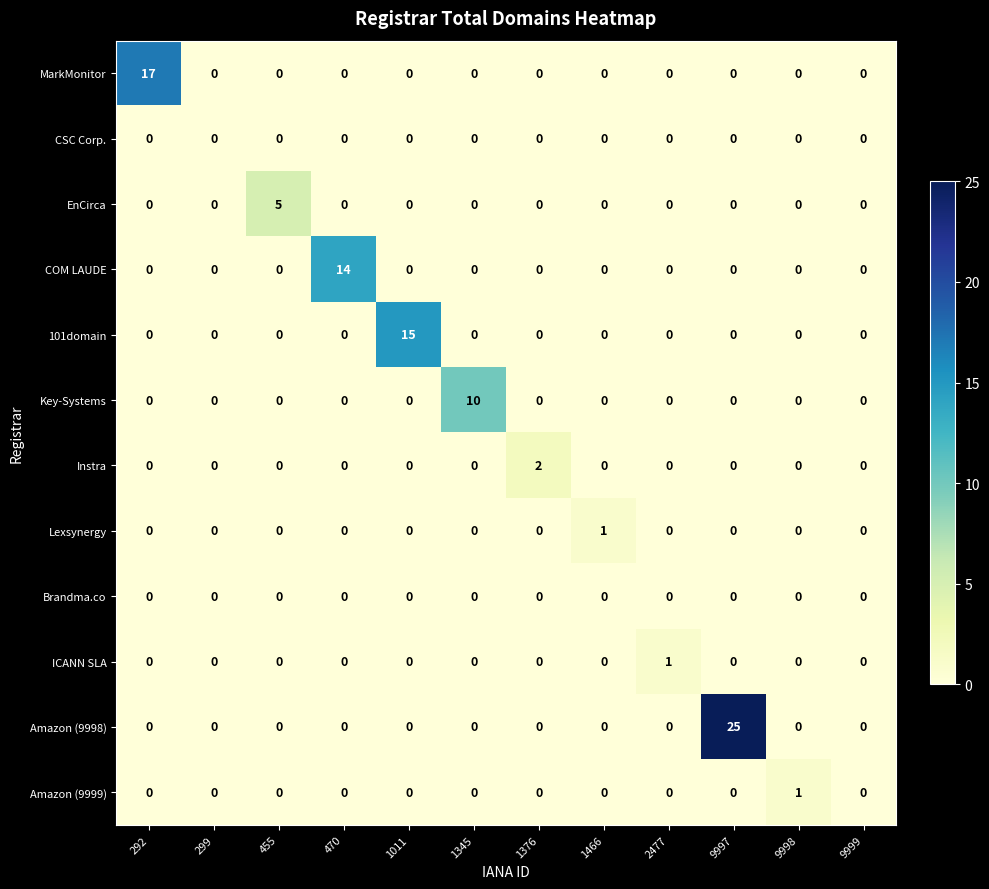

What is the difference between the highest and lowest values at 292?

17